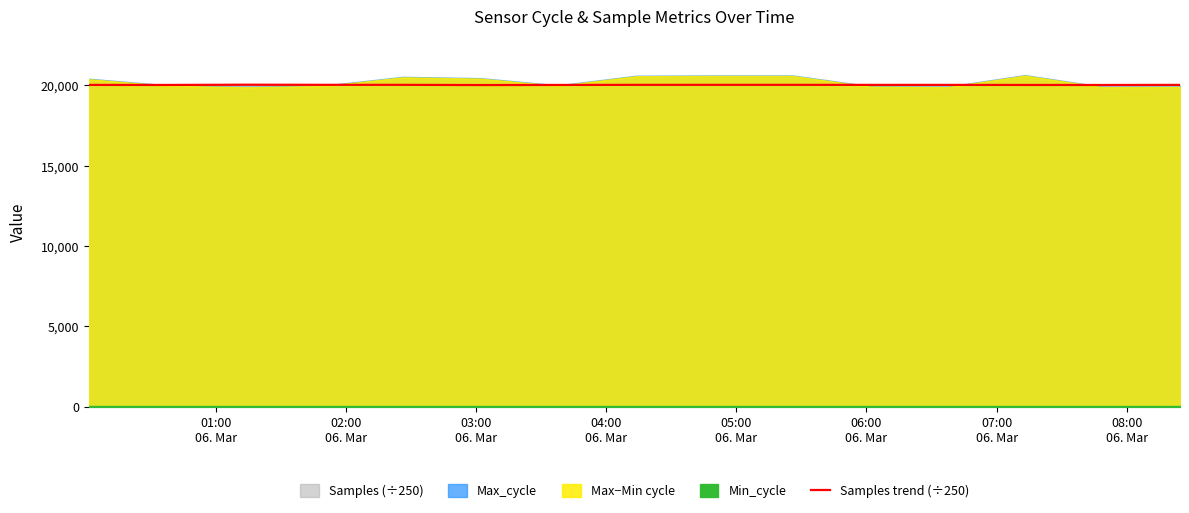

What is the lowest value of the Samples trend (÷250) series?

20028.0